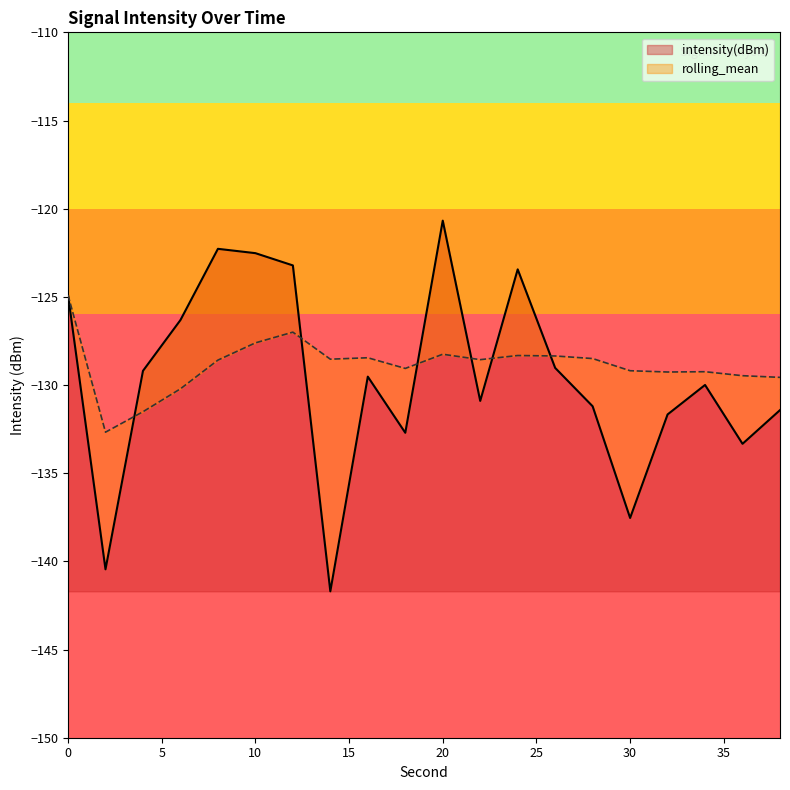

Between 12 and 22, which is larger?

12